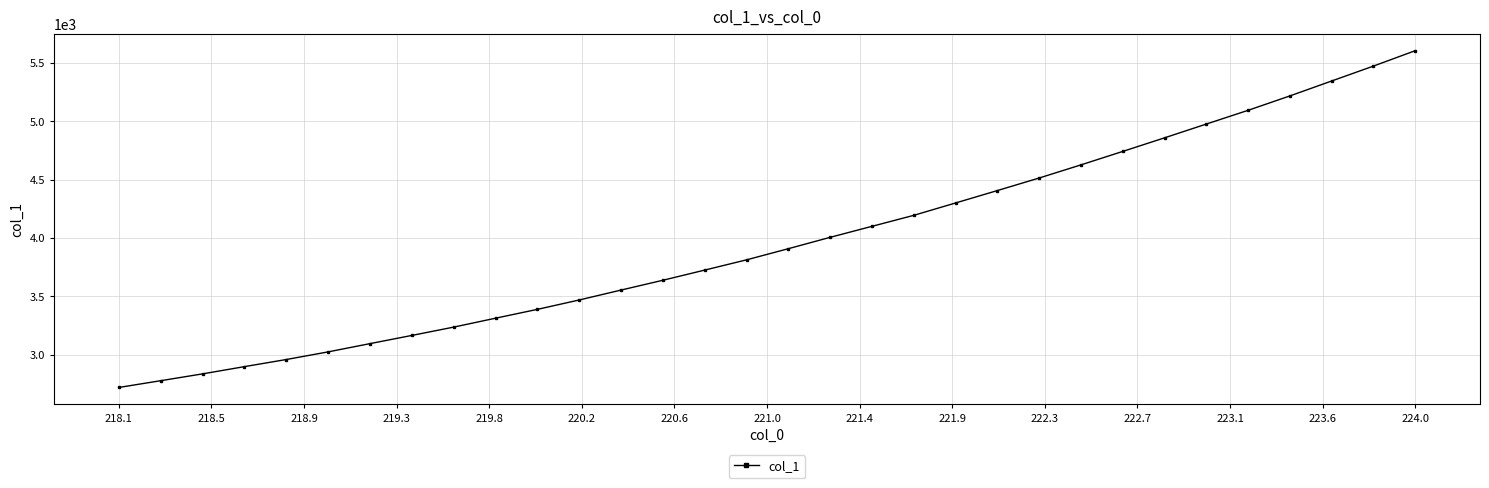

What is the greatest value displayed?

5606.2